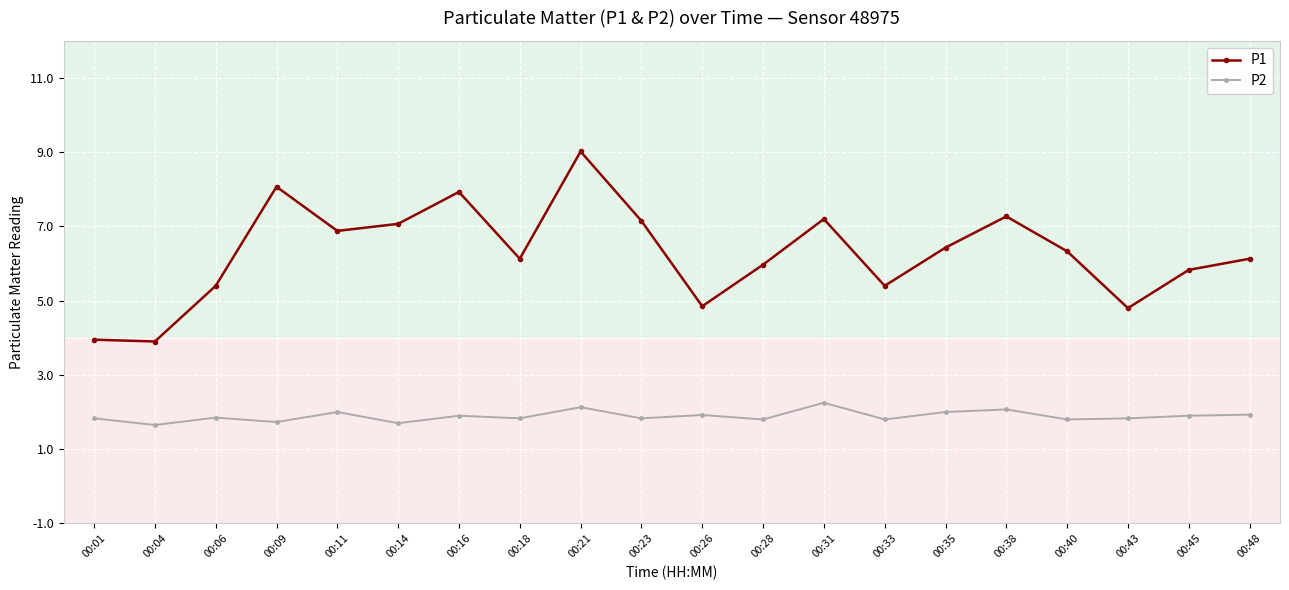

At how many categories does at least one series exceed 7?

7